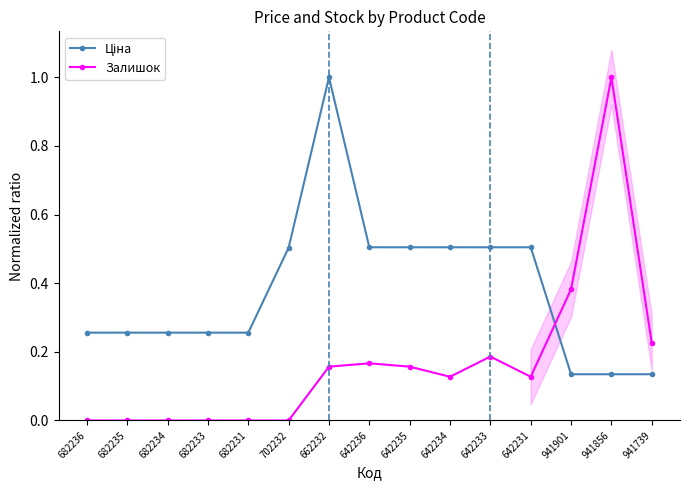

At which category is the sum across all series the highest?

662232